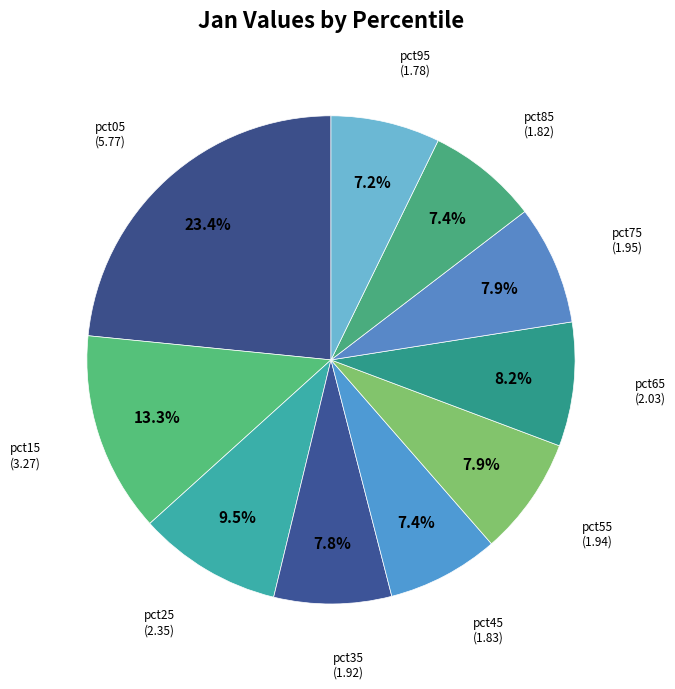

Rank the categories by value from highest to lowest.

pct05, pct15, pct25, pct65, pct75, pct55, pct35, pct45, pct85, pct95